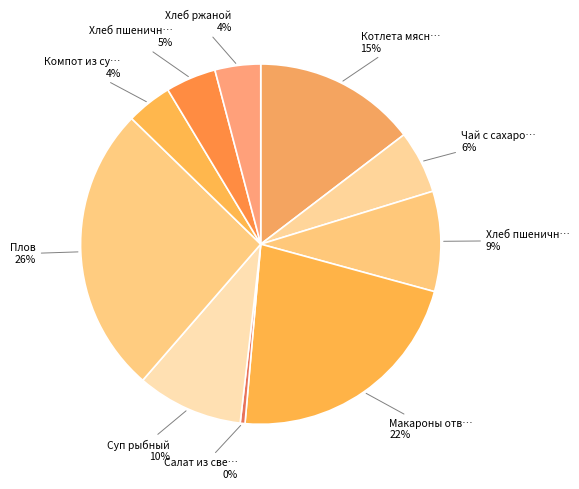

How many segments does this pie chart have?

10